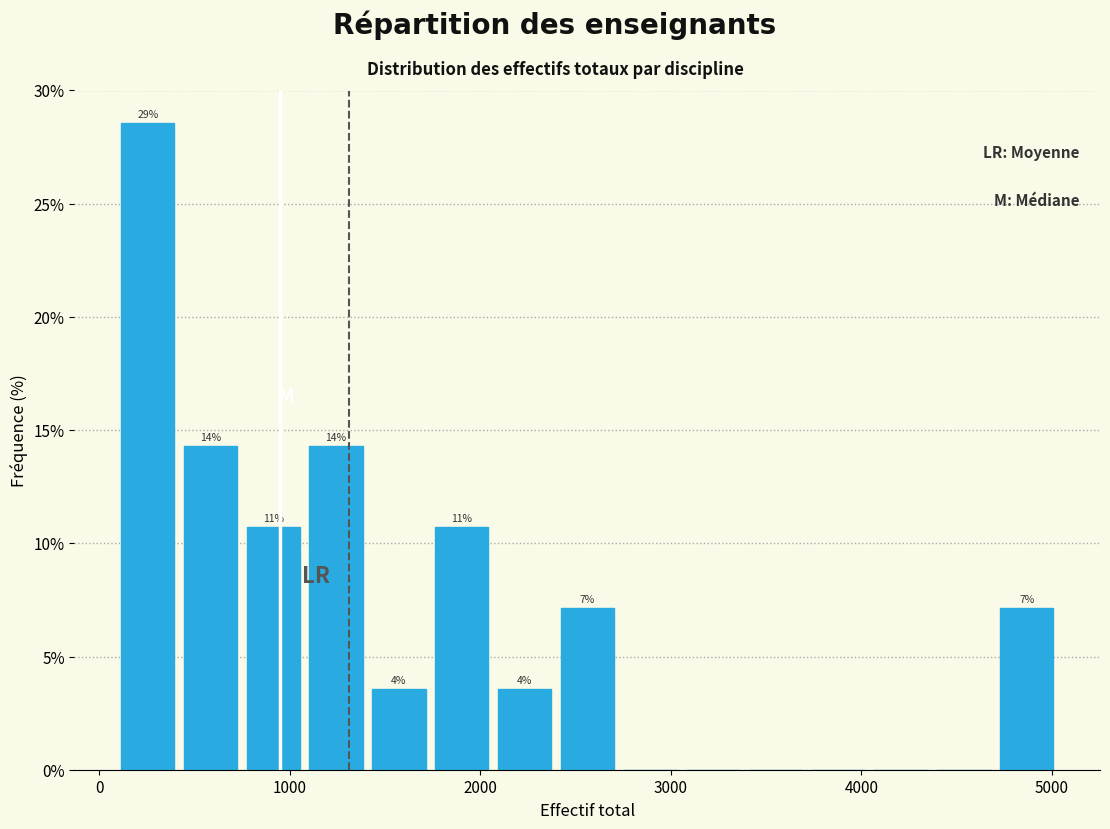

Around what value on the x-axis is the tallest bar? Give the approximate position of its centre, as read against the axis.

300